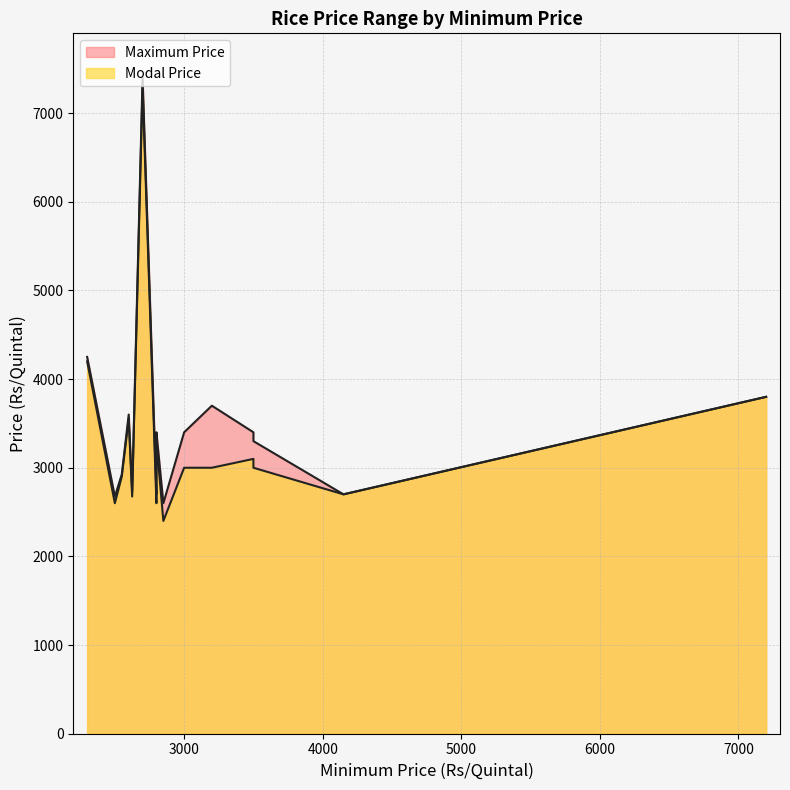

At which category does Modal Price reach its first local valley?

2500